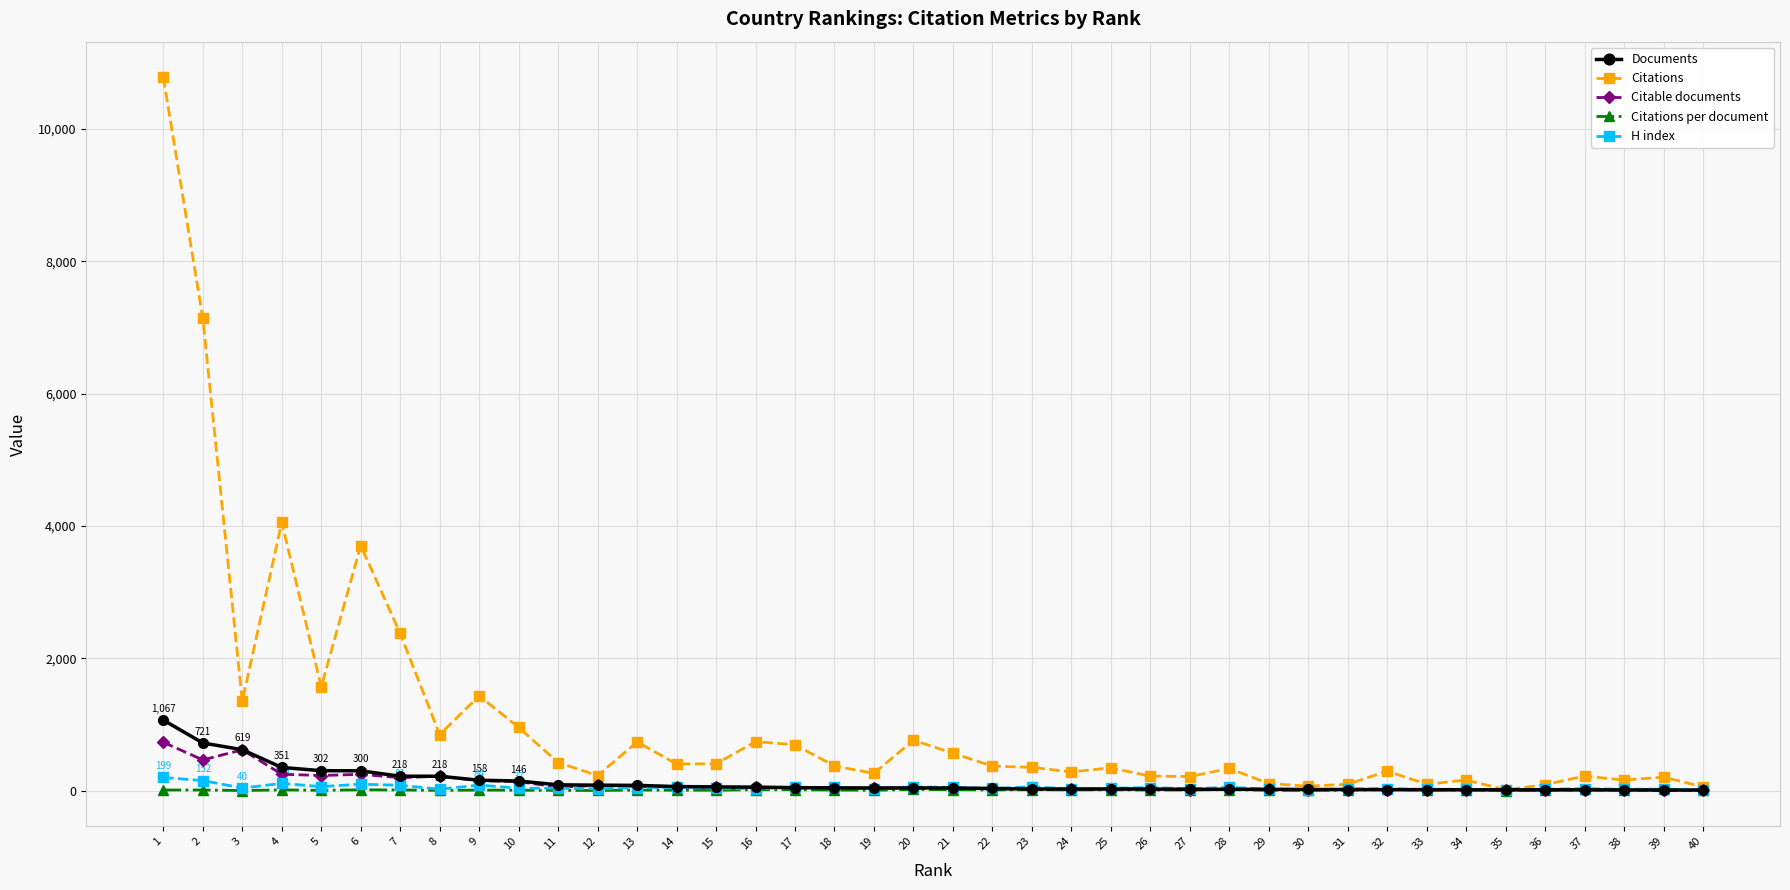

Which series has the largest range (max minus min)?

Citations